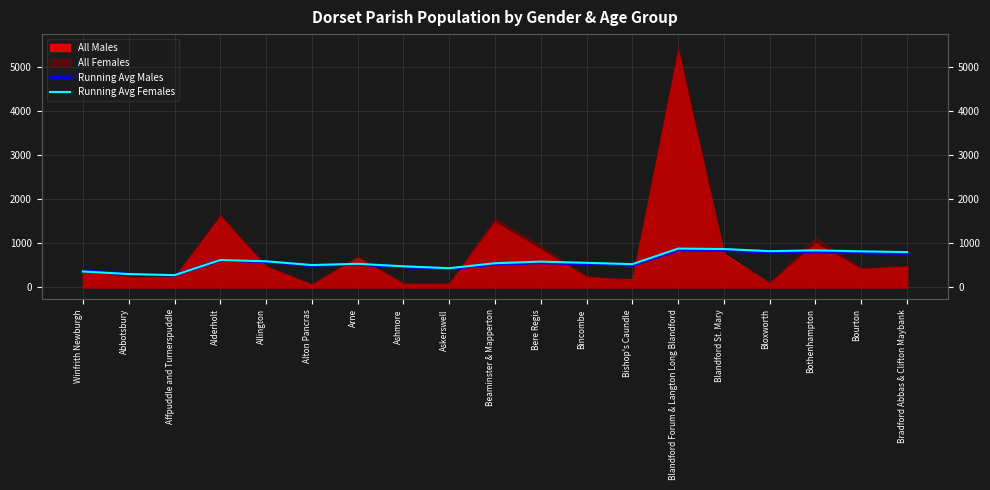

What is the maximum value for Running Avg Males?

848.6